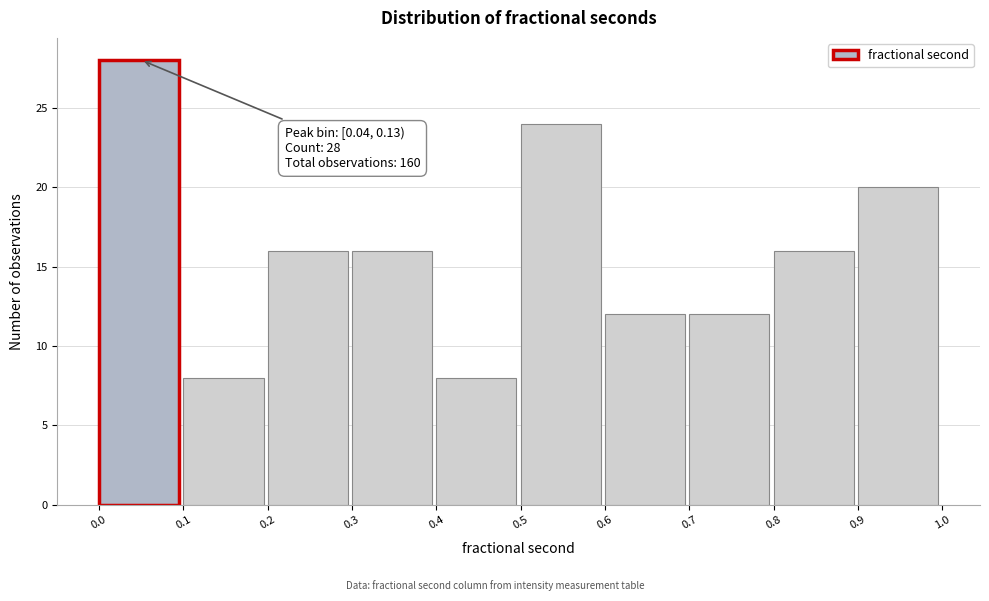

Reading right to left, list all the values displayed in this chart.

0.9=20	0.8=16	0.7=12	0.6=12	0.5=24	0.4=8	0.3=16	0.2=16	0.1=8	0.0=28